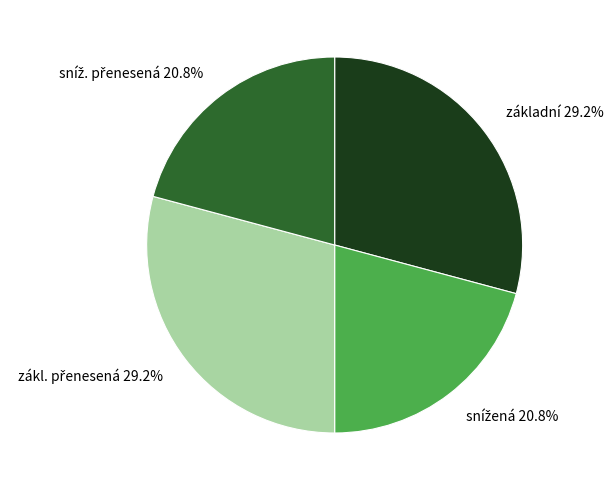

Count the number of slices in the pie.

4